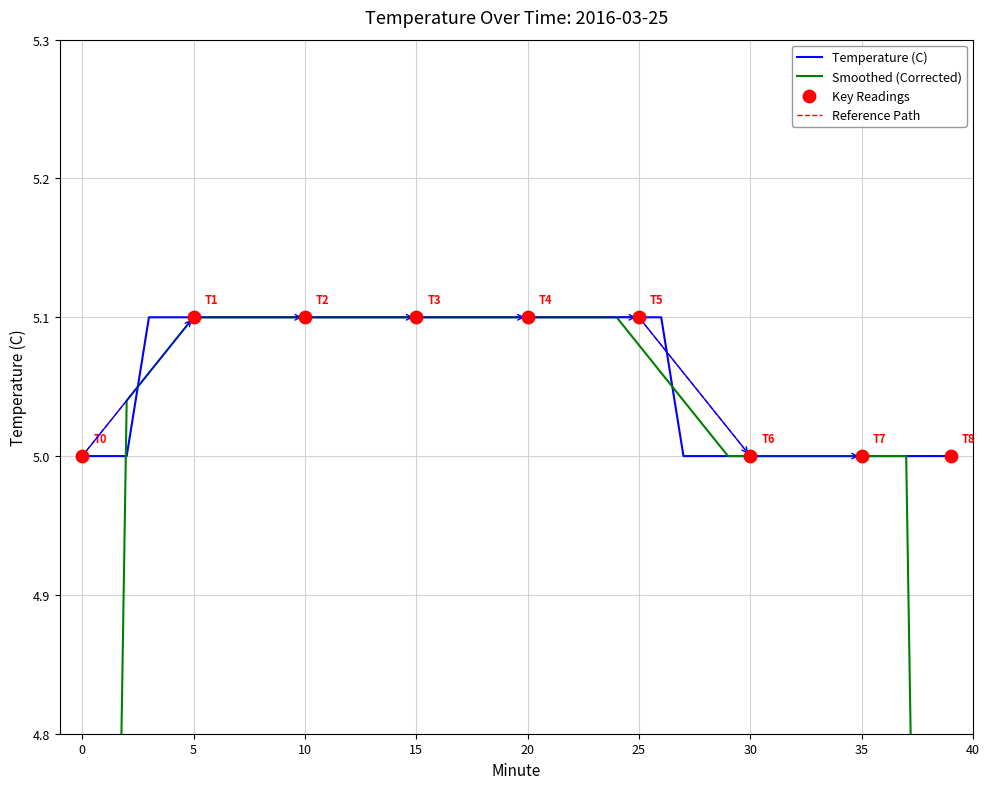

Which has a higher value, 14 or 19?

14